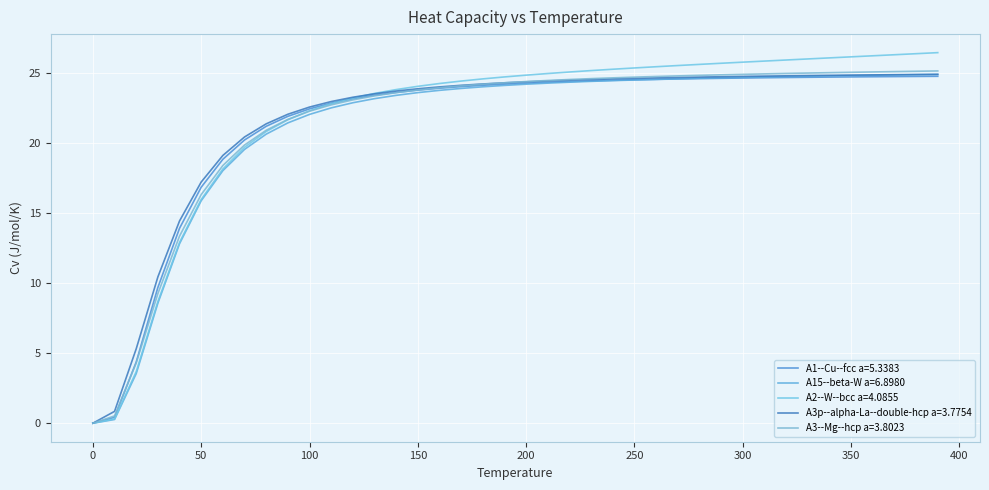

Is this an area chart (filled region under the line)?

No